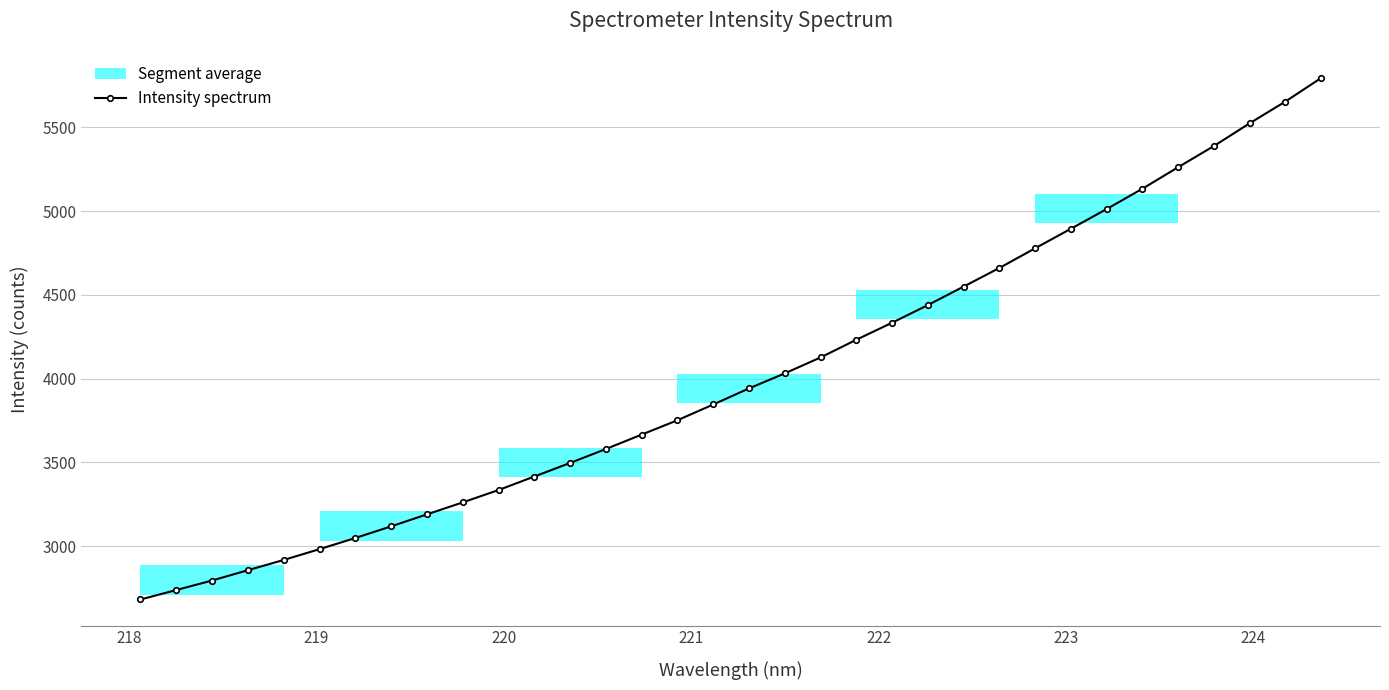

How many data points are above 3941?

17